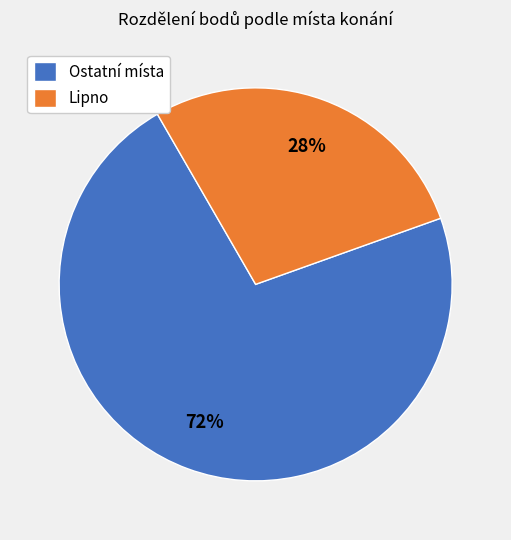

To the nearest percent, what is the average slice percentage?

50%